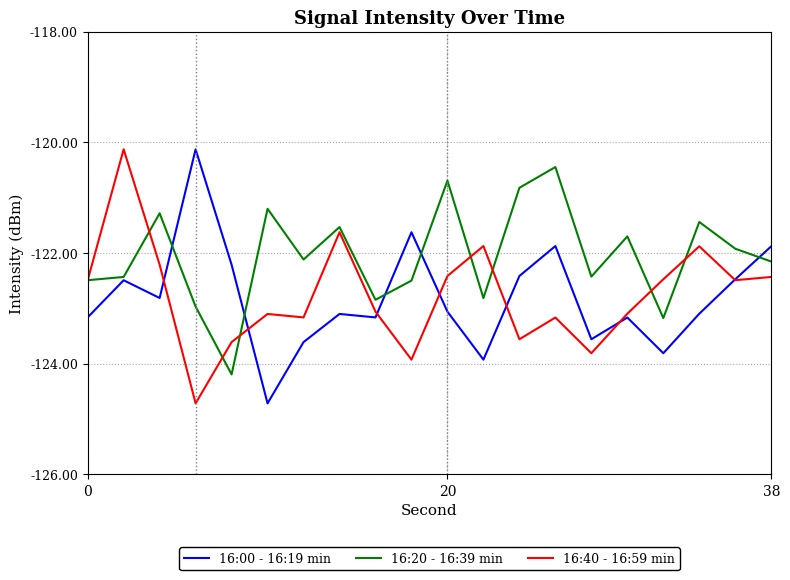

Reading left to right, transcribe all the data shown in this chart.

16:00 - 16:19 min: -123.2	-122.5	-122.8	-120.1	-122.2	-124.7	-123.6	-123.1	-123.2	-121.6	-123.1	-123.9	-122.4	-121.9	-123.6	-123.2	-123.8	-123.1	-122.5	-121.9
16:20 - 16:39 min: -122.5	-122.4	-121.3	-123.0	-124.2	-121.2	-122.1	-121.5	-122.8	-122.5	-120.7	-122.8	-120.8	-120.4	-122.4	-121.7	-123.2	-121.4	-121.9	-122.2
16:40 - 16:59 min: -122.5	-120.1	-122.2	-124.7	-123.6	-123.1	-123.2	-121.6	-123.1	-123.9	-122.4	-121.9	-123.6	-123.2	-123.8	-123.1	-122.5	-121.9	-122.5	-122.4